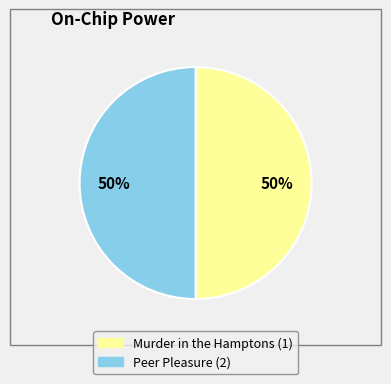

What is the ratio of the value at Murder in the Hamptons (1) to the value at Peer Pleasure (2)?

1.0